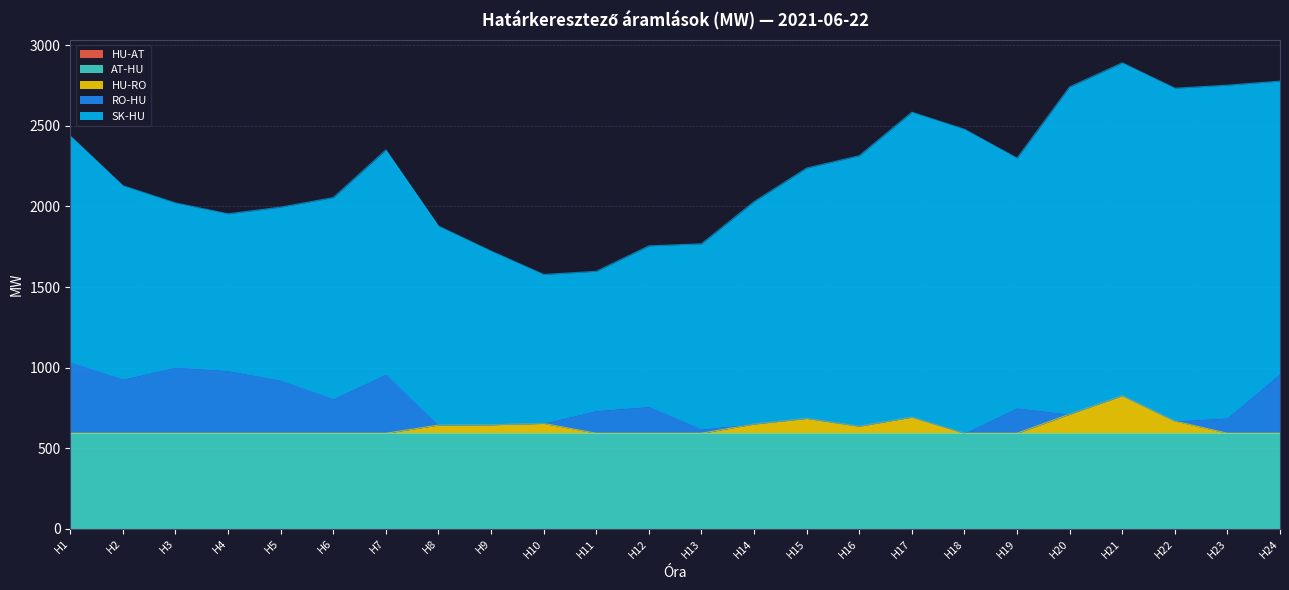

How many lines are shown in the chart?

5